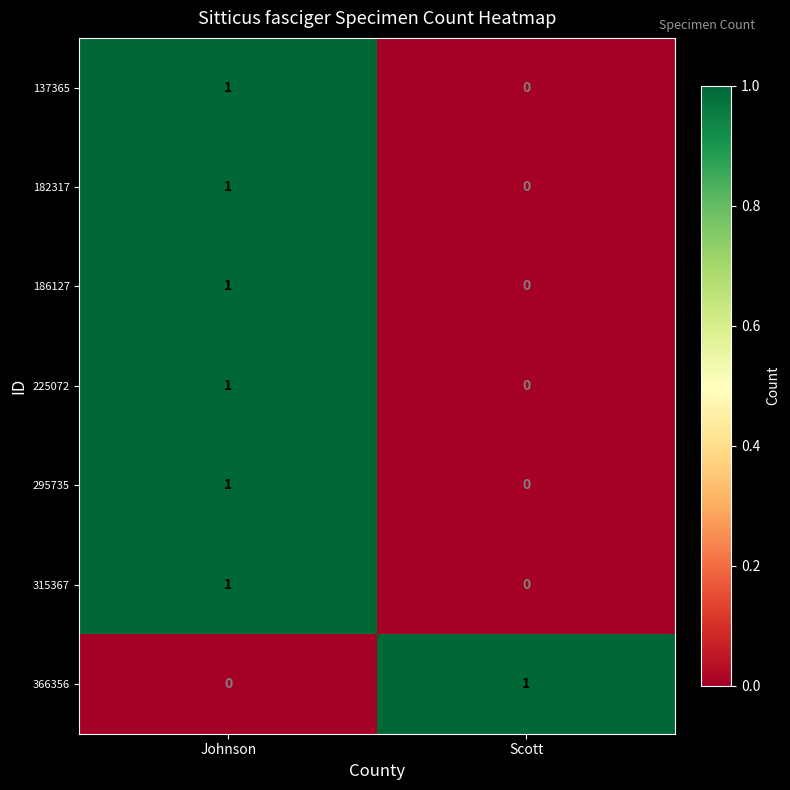

What is the total value across all series at Scott?

1